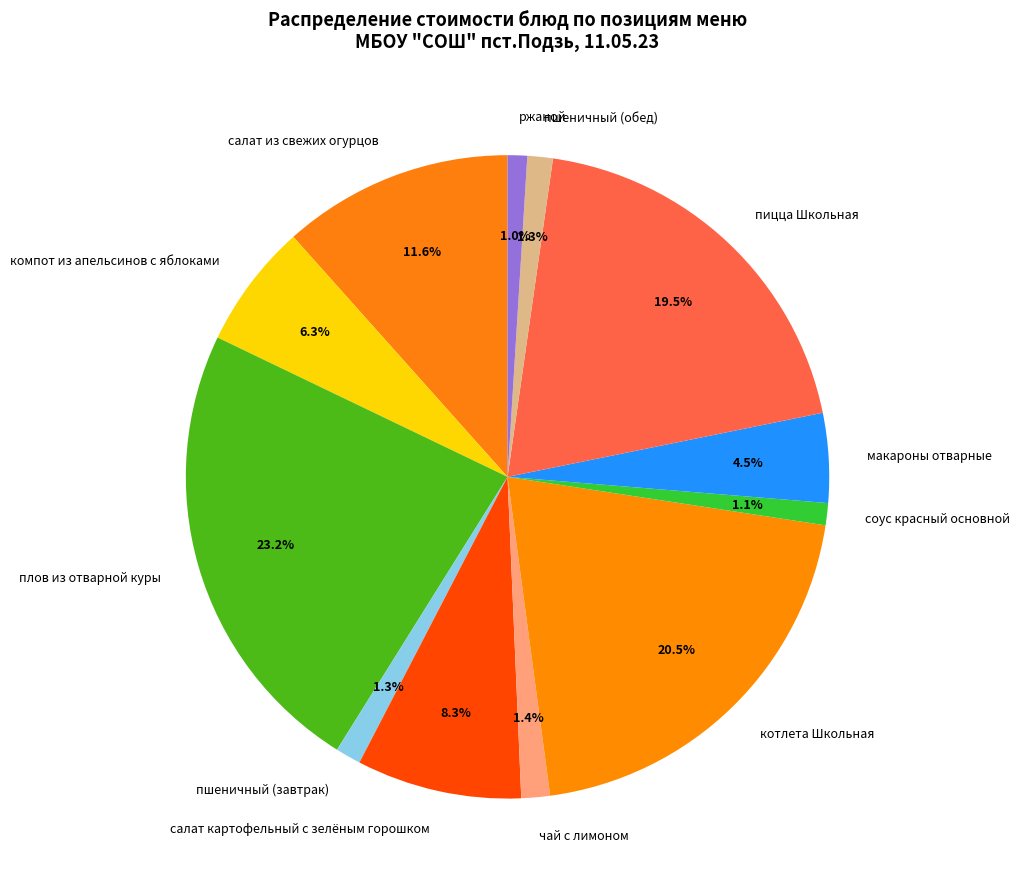

Which slice is the largest?

плов из отварной куры